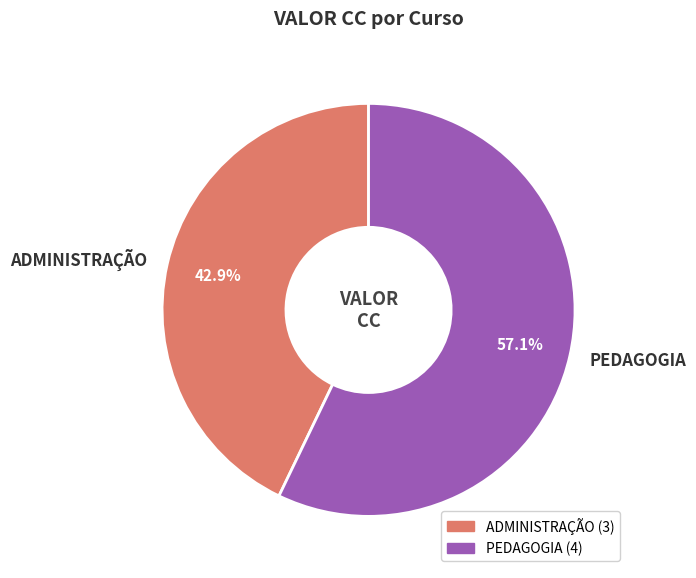

Combined, do ADMINISTRAÇÃO and PEDAGOGIA account for over 50%?

Yes